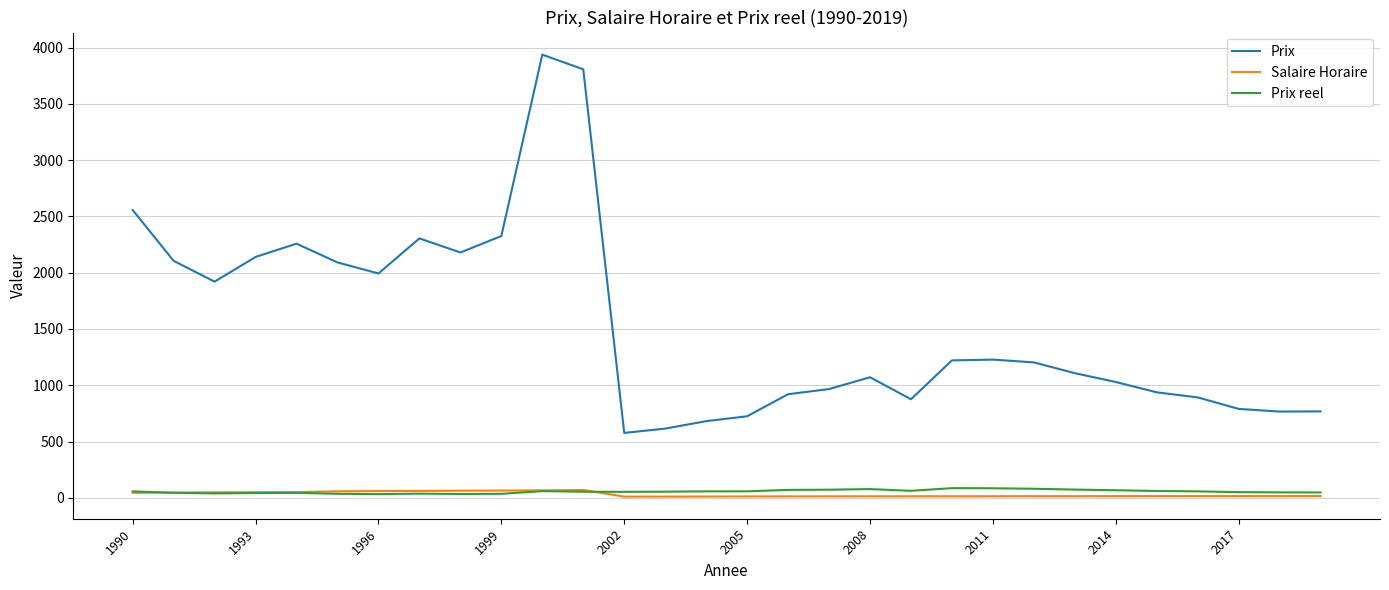

What is the maximum value shown in the chart?

3937.0